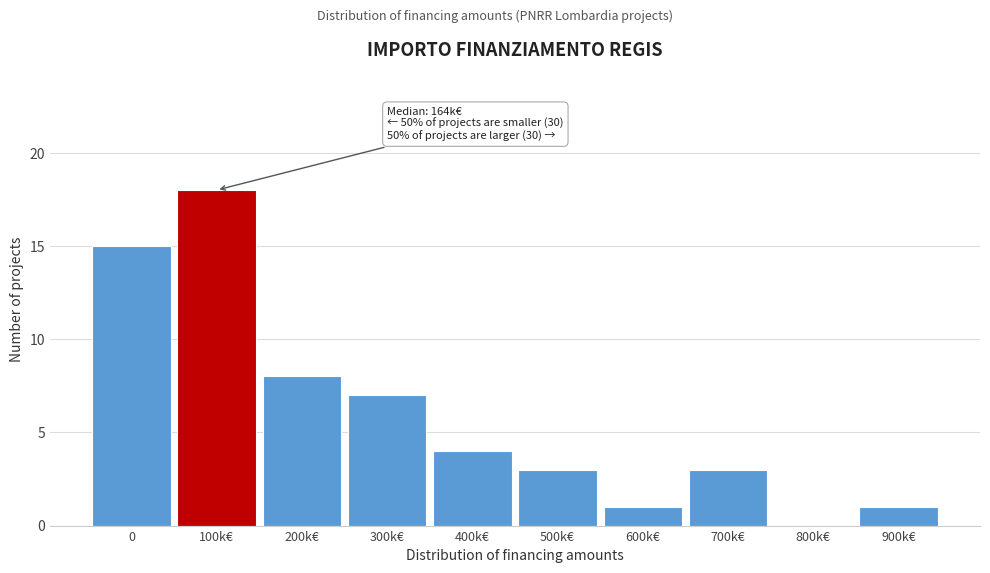

Reading left to right, transcribe all the data shown in this chart.

0=15	100k€=18	200k€=8	300k€=7	400k€=4	500k€=3	600k€=1	700k€=3	800k€=0	900k€=1